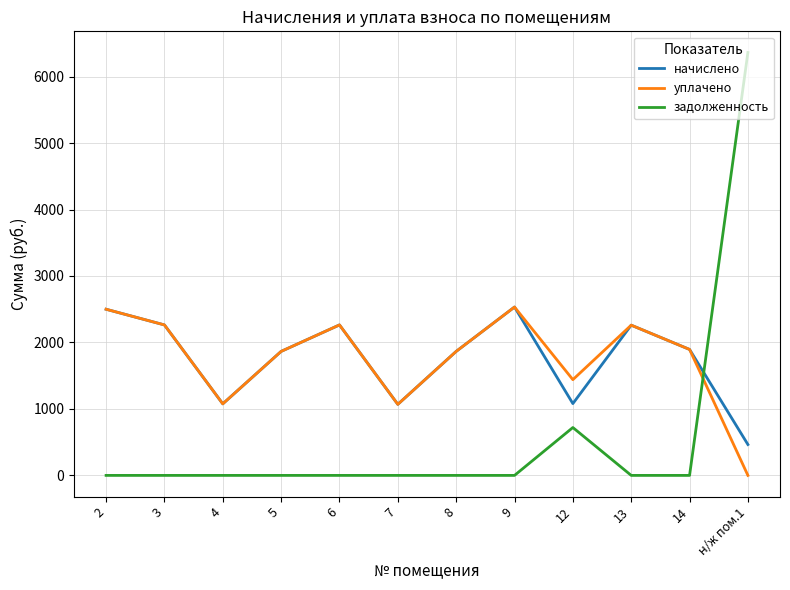

Which series changed the most between 2 and 12?

начислено